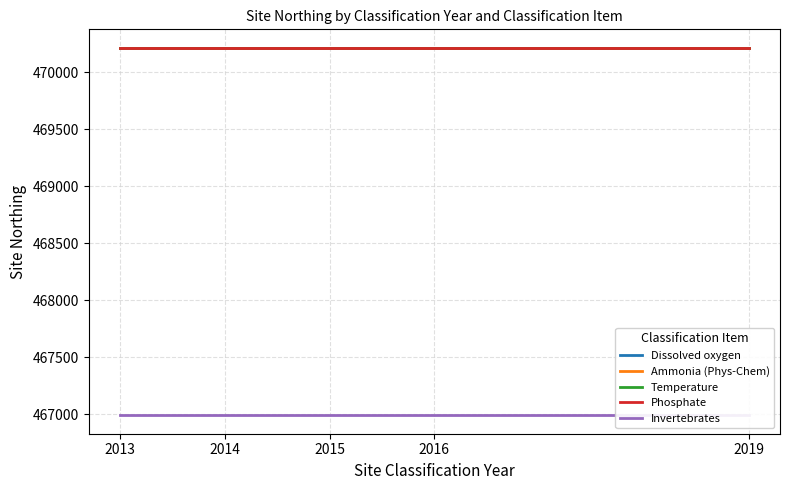

What is the highest value of the Temperature series?

470215